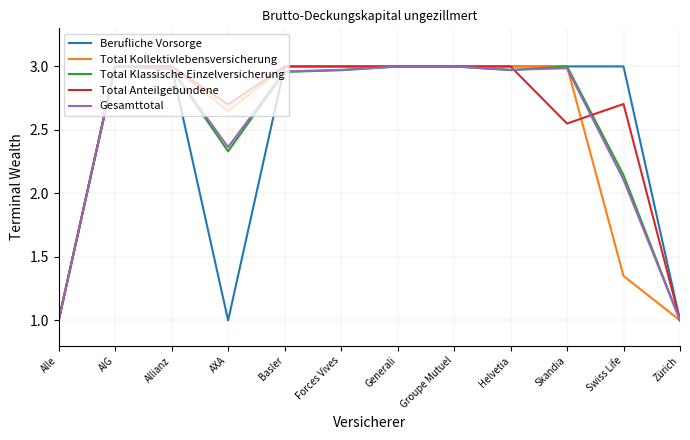

What is the sum of all Total Kollektivlebensversicherung values?

30.0